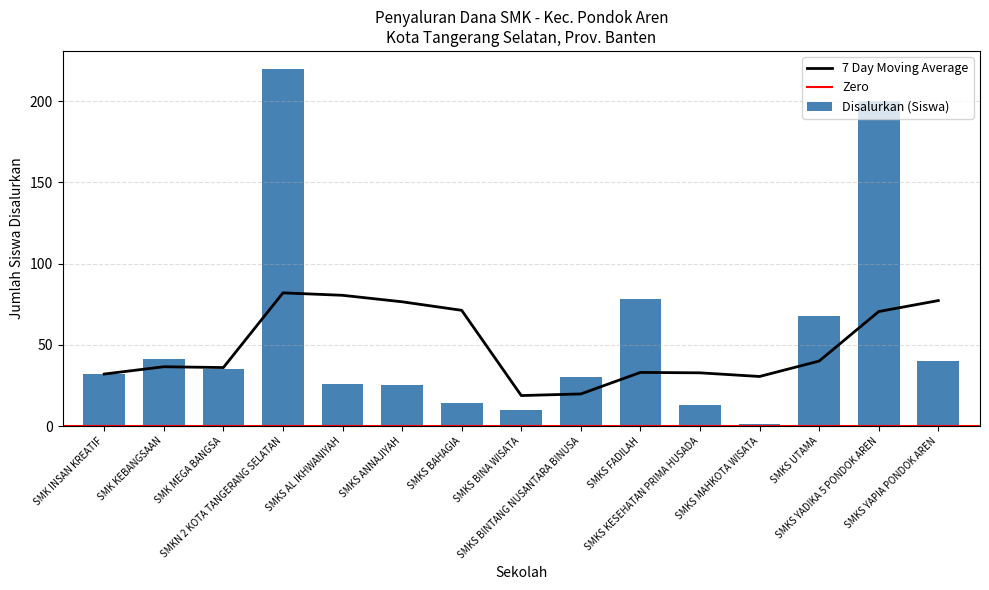

What is the difference between the maximum and second lowest values in the Disalurkan (Siswa) series?

210